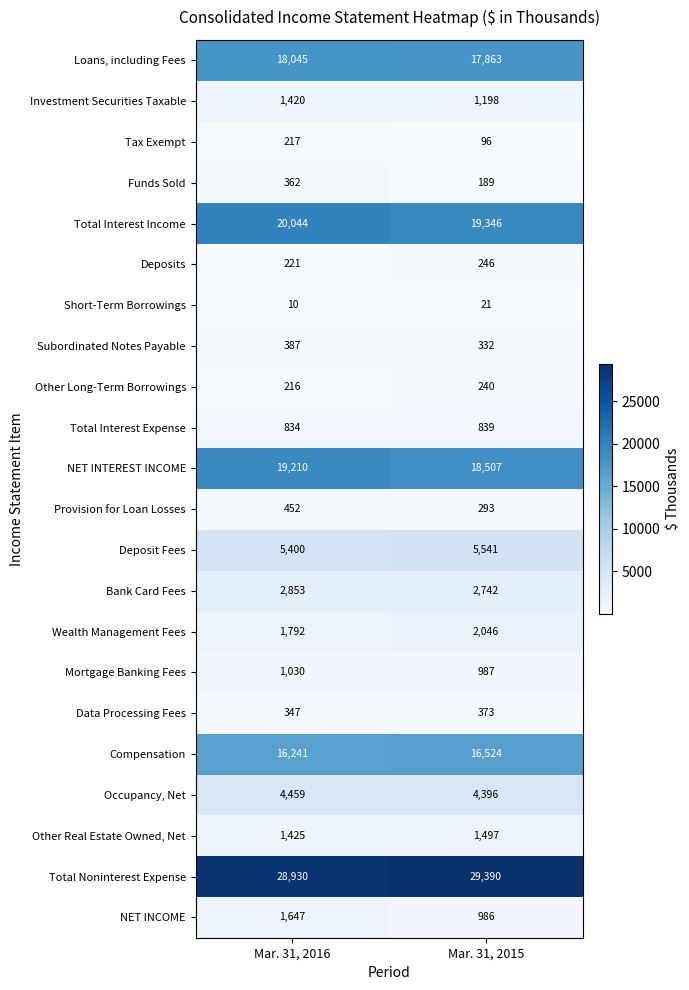

At how many categories does at least one series exceed 3651?

2